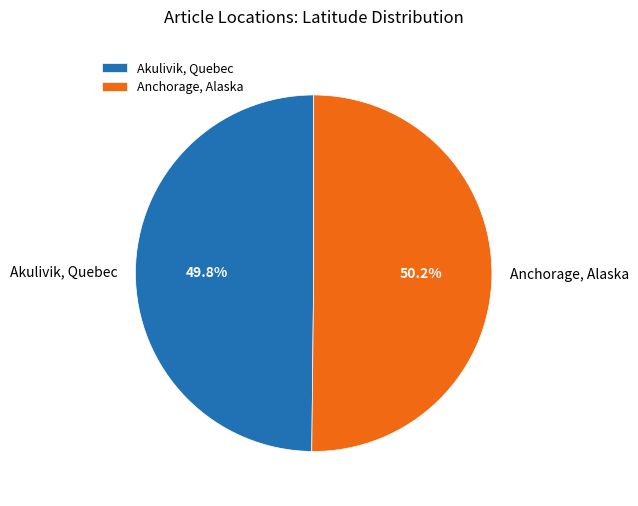

To the nearest percent, what portion does Anchorage, Alaska represent?

50%